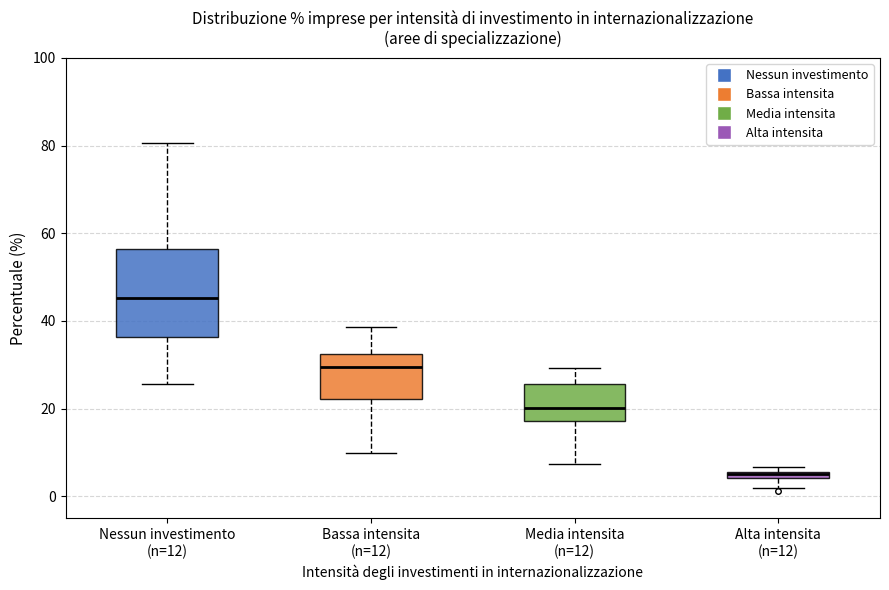

Where is the lower edge of the box for Media intensita (n=12) on the y-axis? The values are not printed on the chart, so give them approximately, as read against the axis.

18